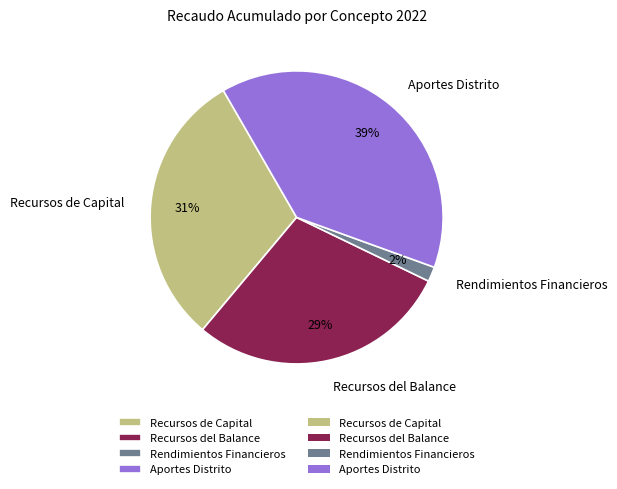

Is there a majority slice in this chart?

No